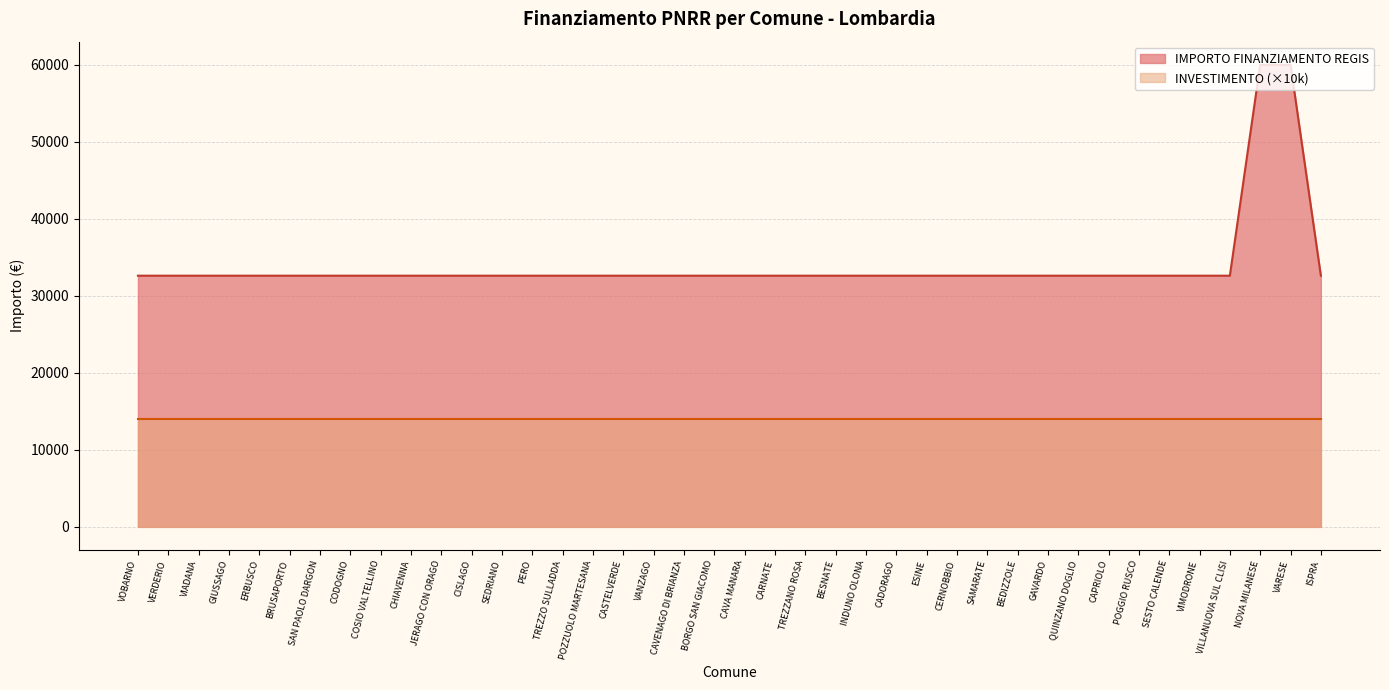

What position from the left is VERDERIO?

2